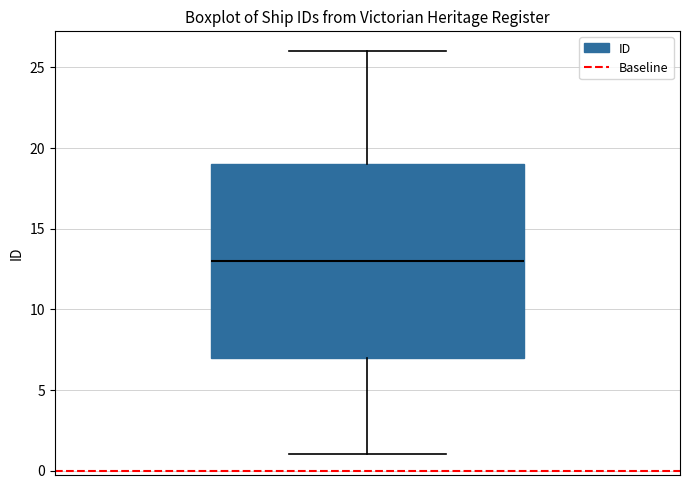

Where does the median line of the box sit on the y-axis? The values are not printed on the chart, so give them approximately, as read against the axis.

13